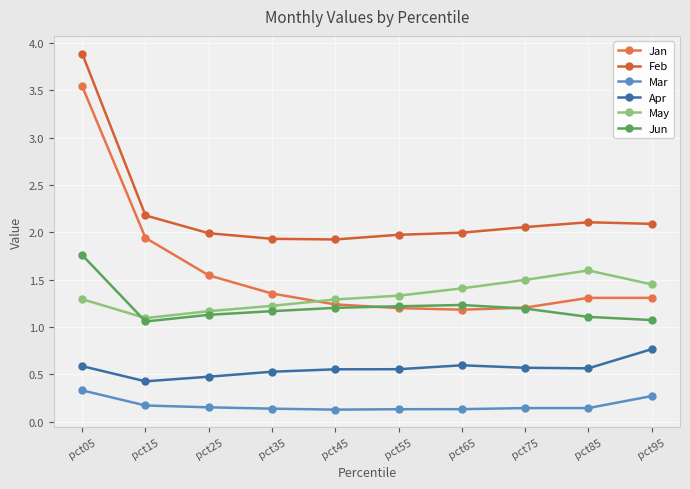

At which category does the chart reach its peak across all series?

pct05